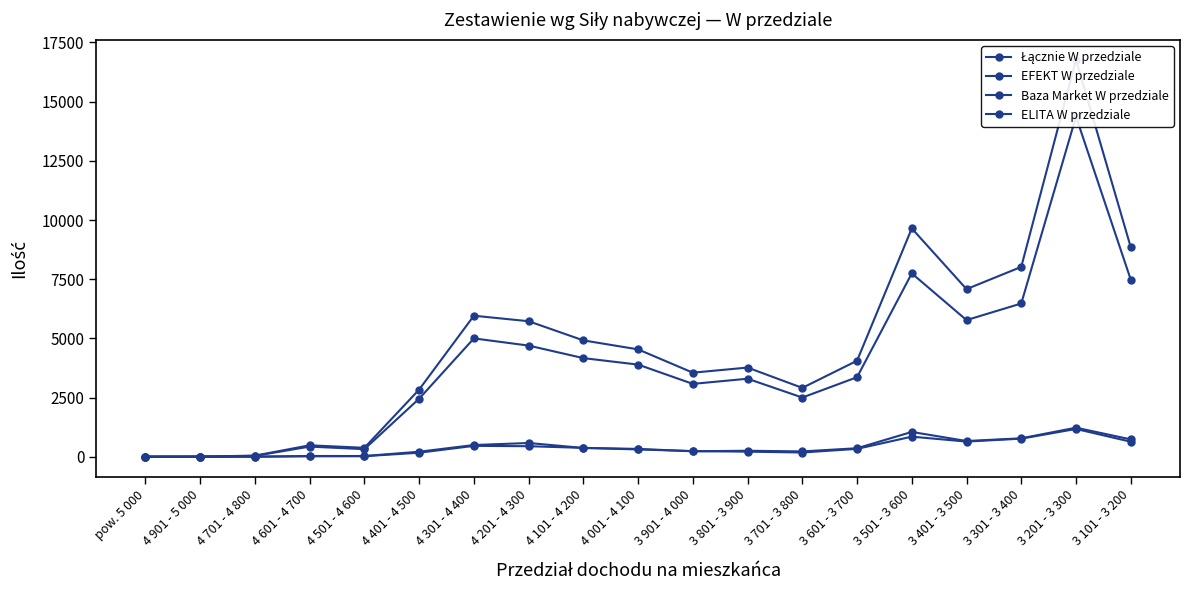

What is the difference between the second highest and minimum values in the Baza Market W przedziale series?

1049